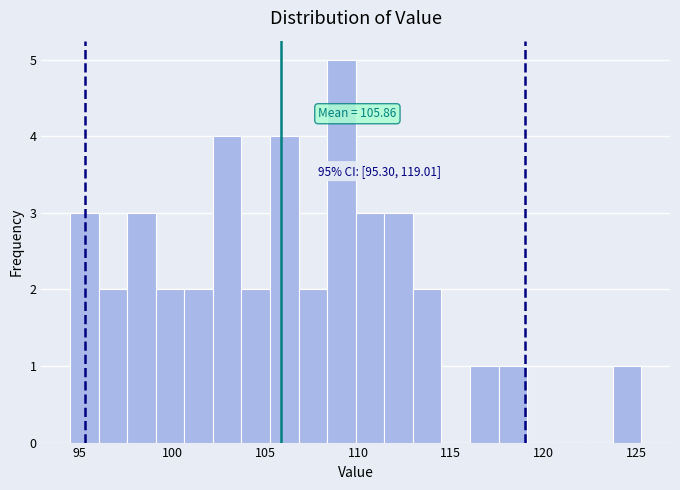

Read against the x-axis, roughly where is the centre of the tallest bar?

109.0